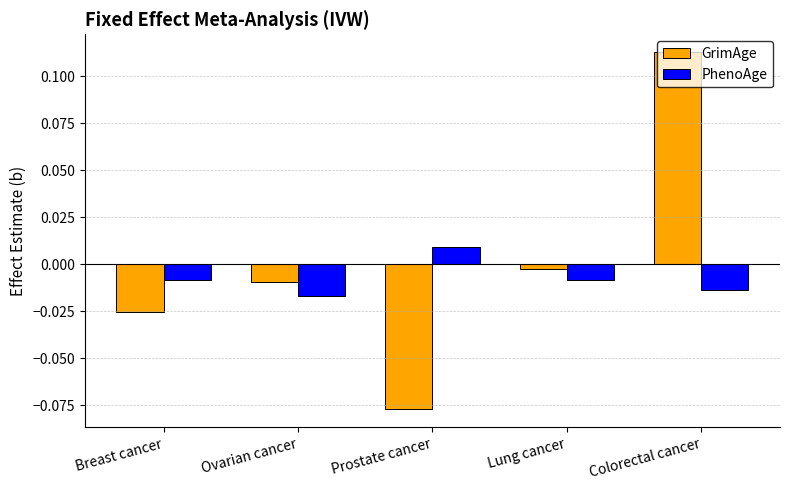

What is the label of the 3rd bar from the right?

Prostate cancer